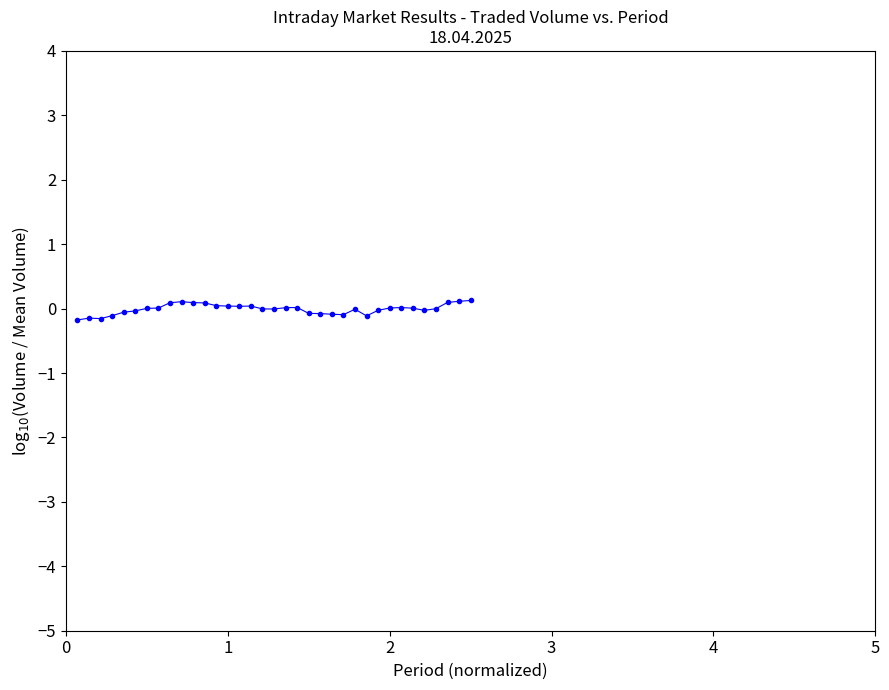

True or false: the data has more than 2 interior local peaks.

True